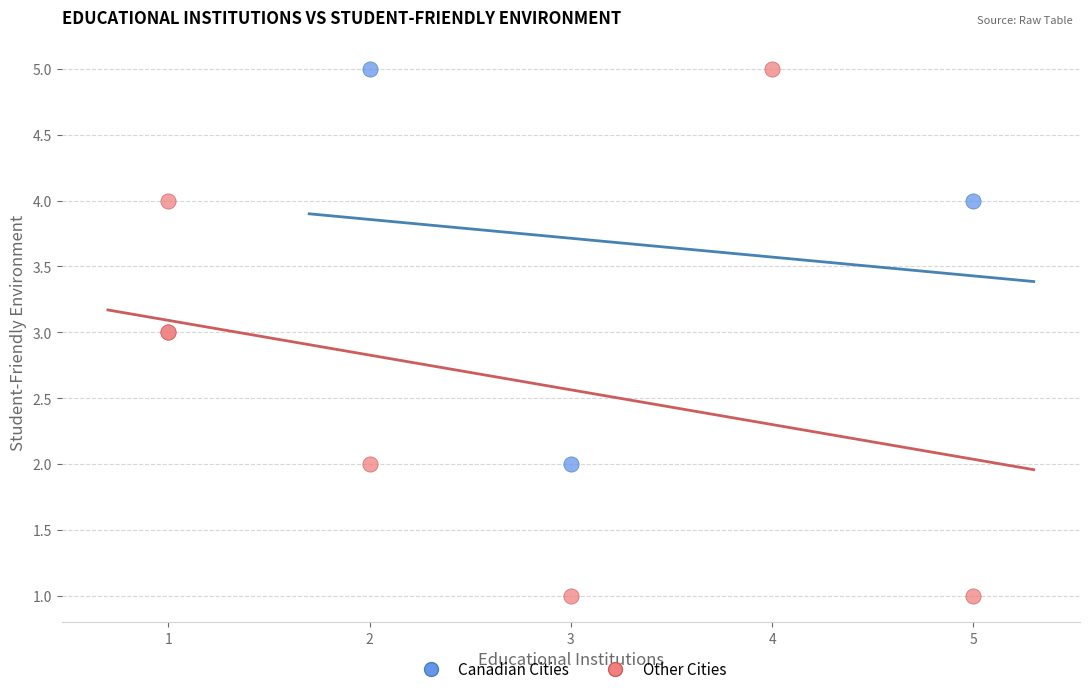

Which series has the widest spread of Y values?

Other Cities